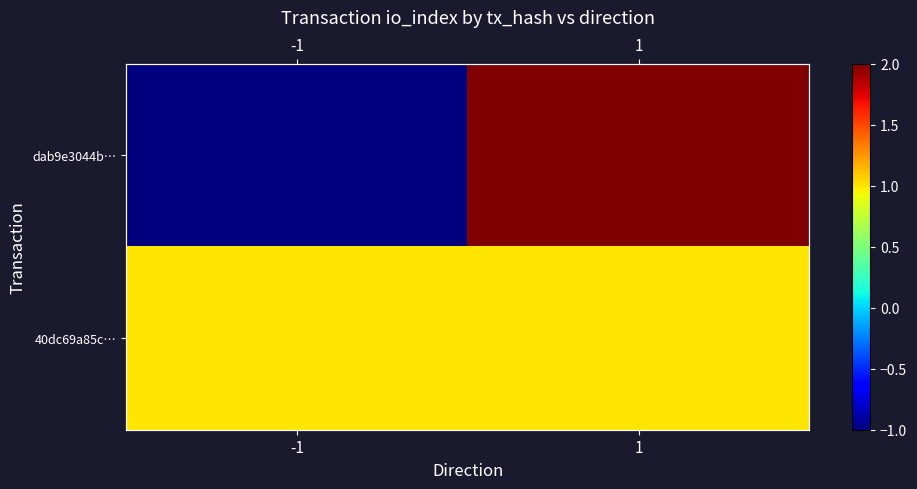

Count the number of categories in the chart.

2